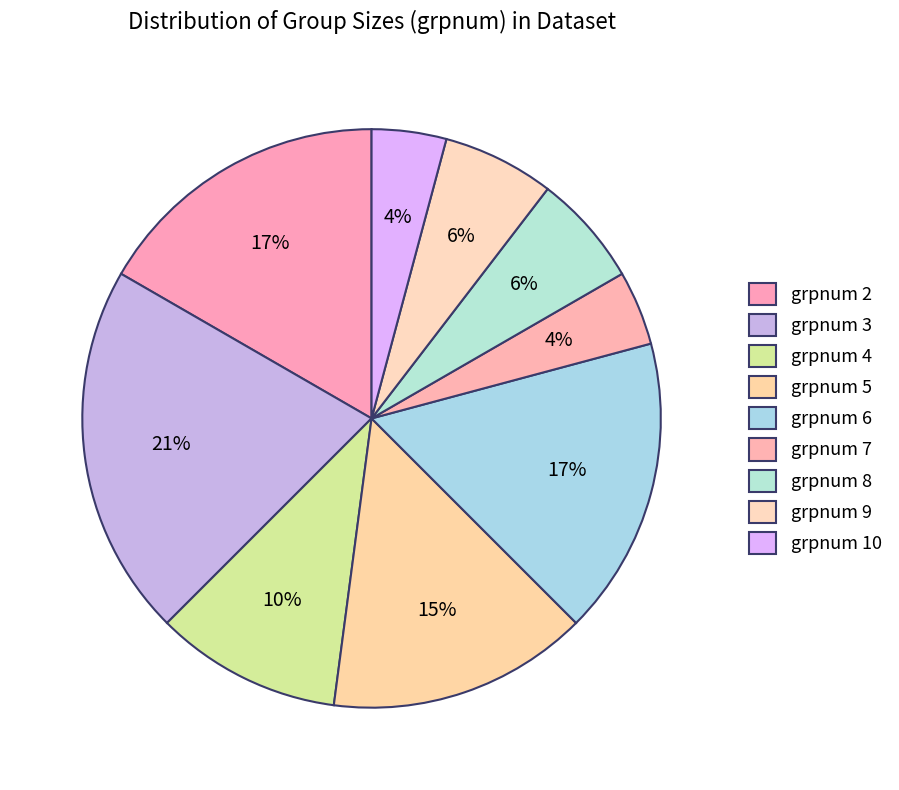

Is there a majority slice in this chart?

No